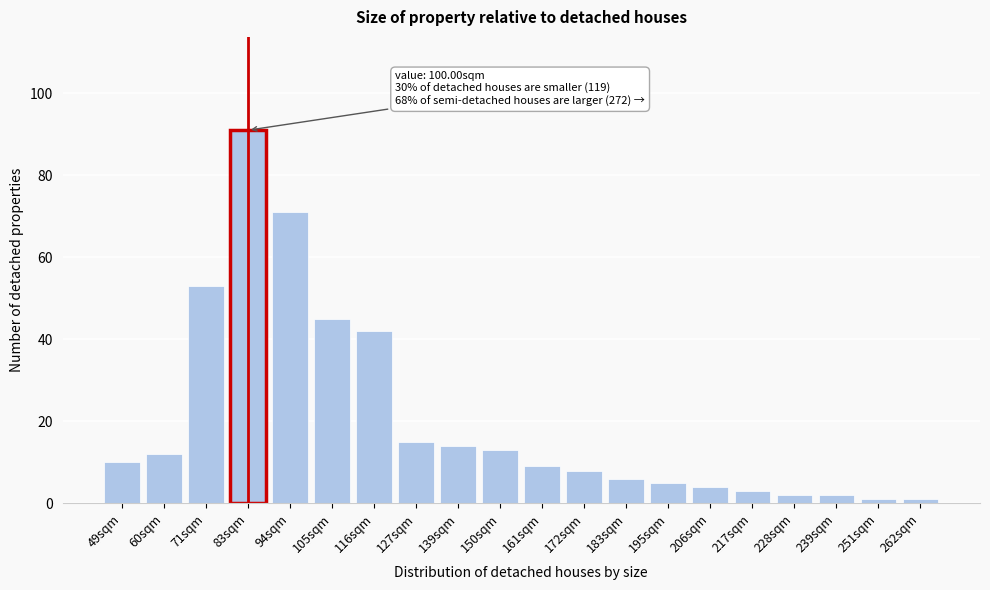

Reading left to right, list all the values displayed in this chart.

10	12	53	91	71	45	42	15	14	13	9	8	6	5	4	3	2	2	1	1